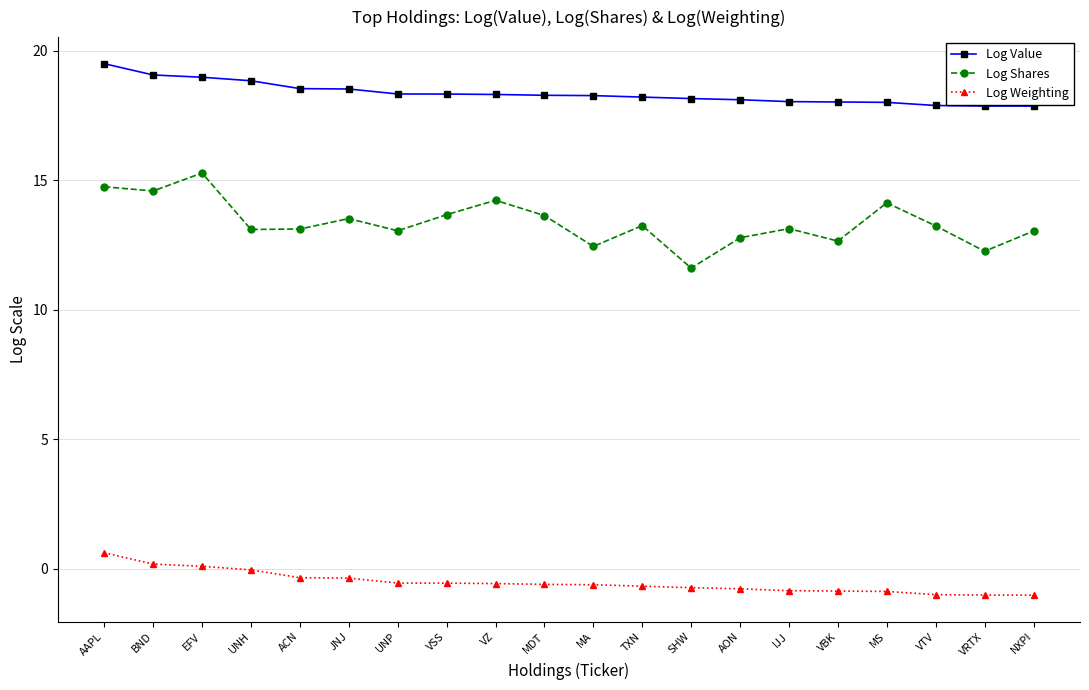

What is the sum of the Log Weighting values at VTV and BND?

-0.8